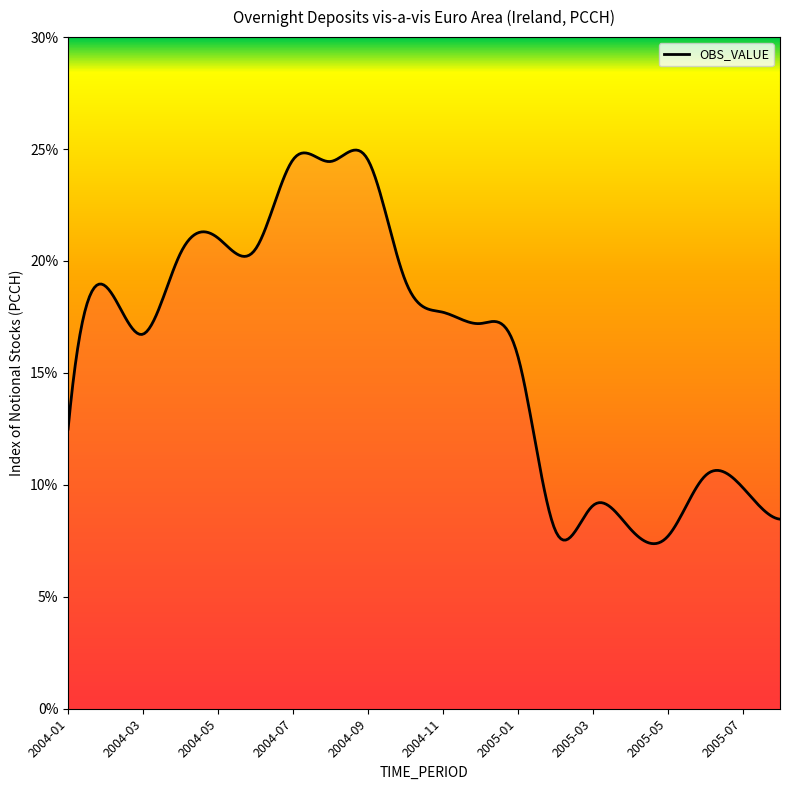

What is the smallest value displayed?

7.4